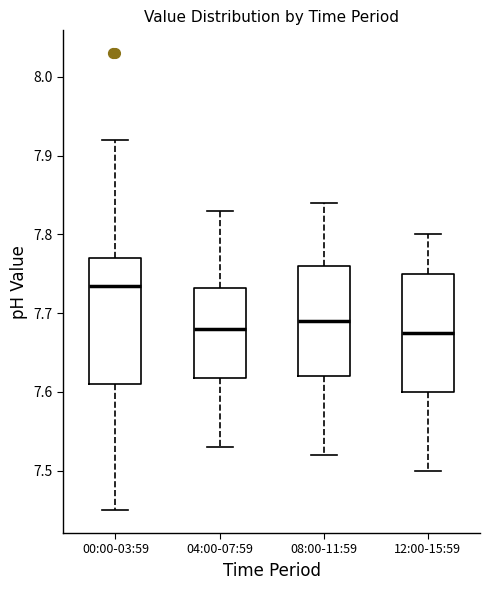

Which box's median line is the highest?

00:00-03:59